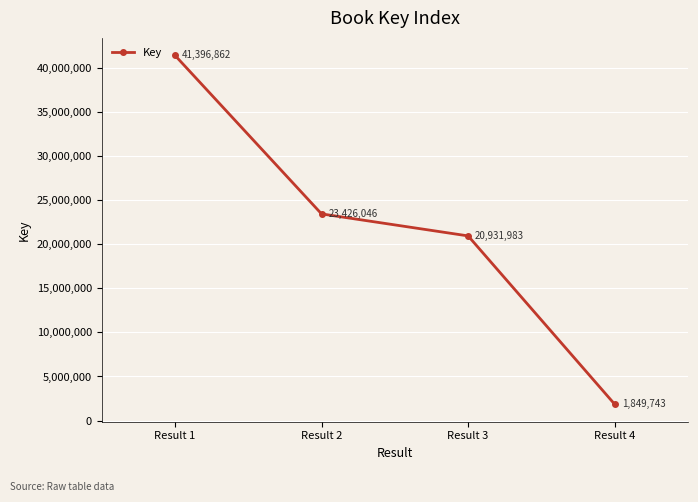

Approximately how many times larger is the value at Result 1 compared to Result 3?

2.0